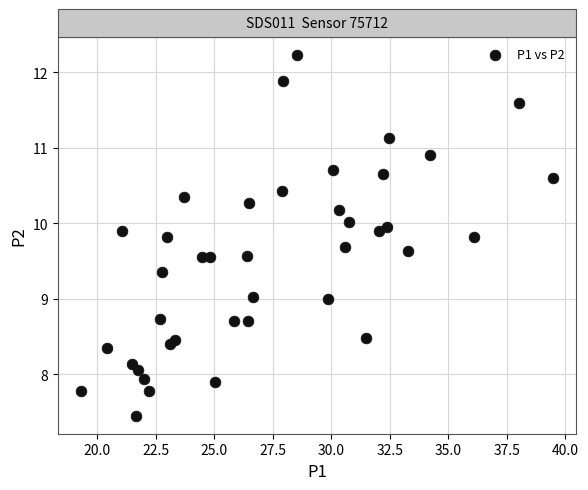

What is the range of Y values (max minus min)?

4.8